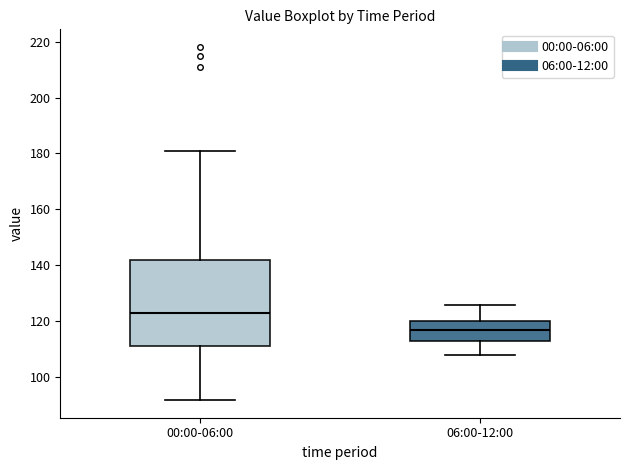

Which box has the highest median line?

00:00-06:00